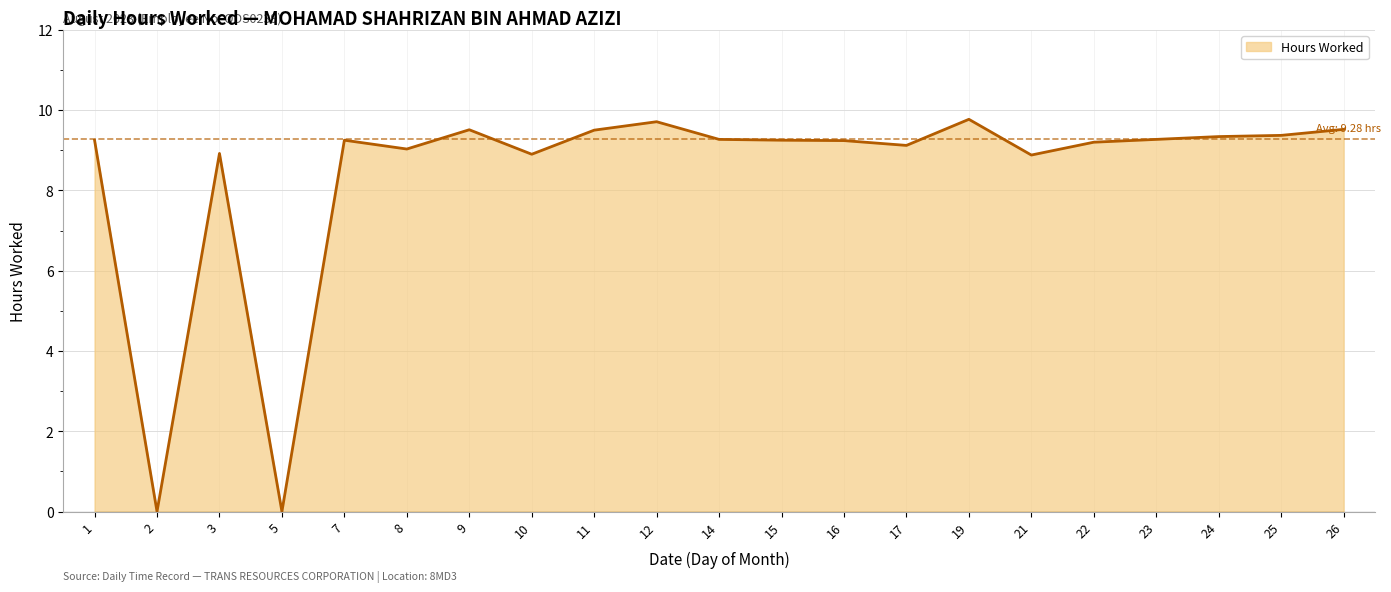

True or false: the data shows 9.2 at 16.

True